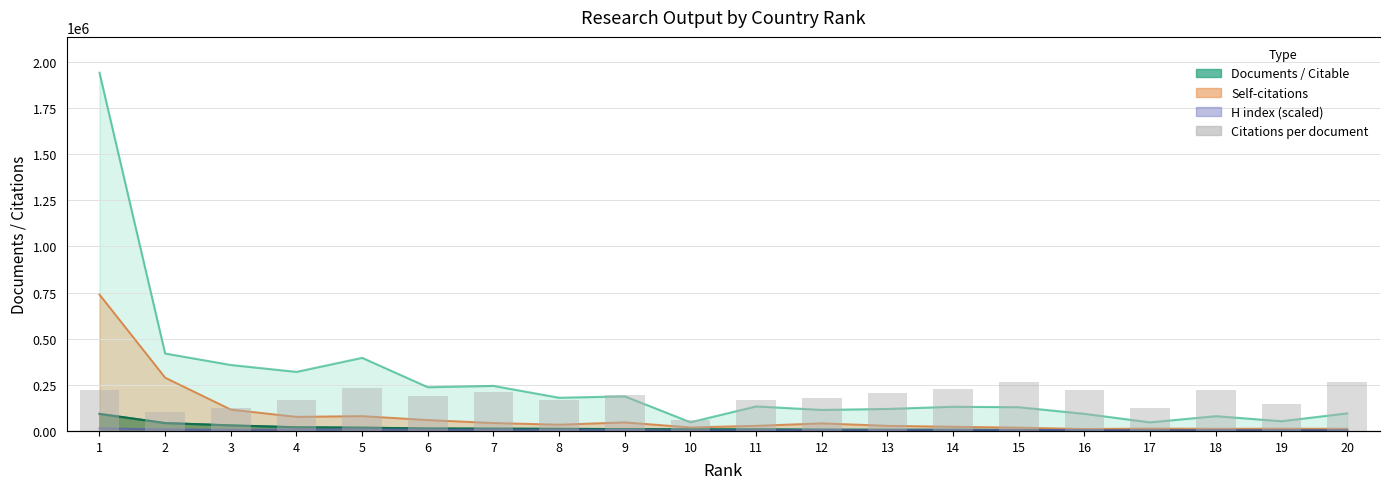

Is it true that the value at 18 is 24.1?

True